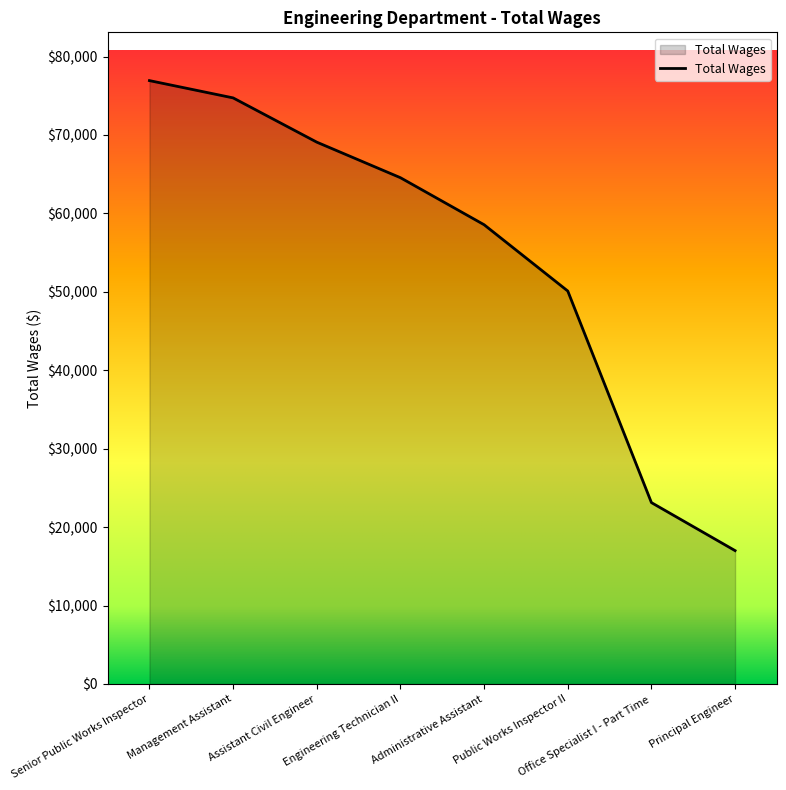

What is the difference between the maximum and minimum values?

59927